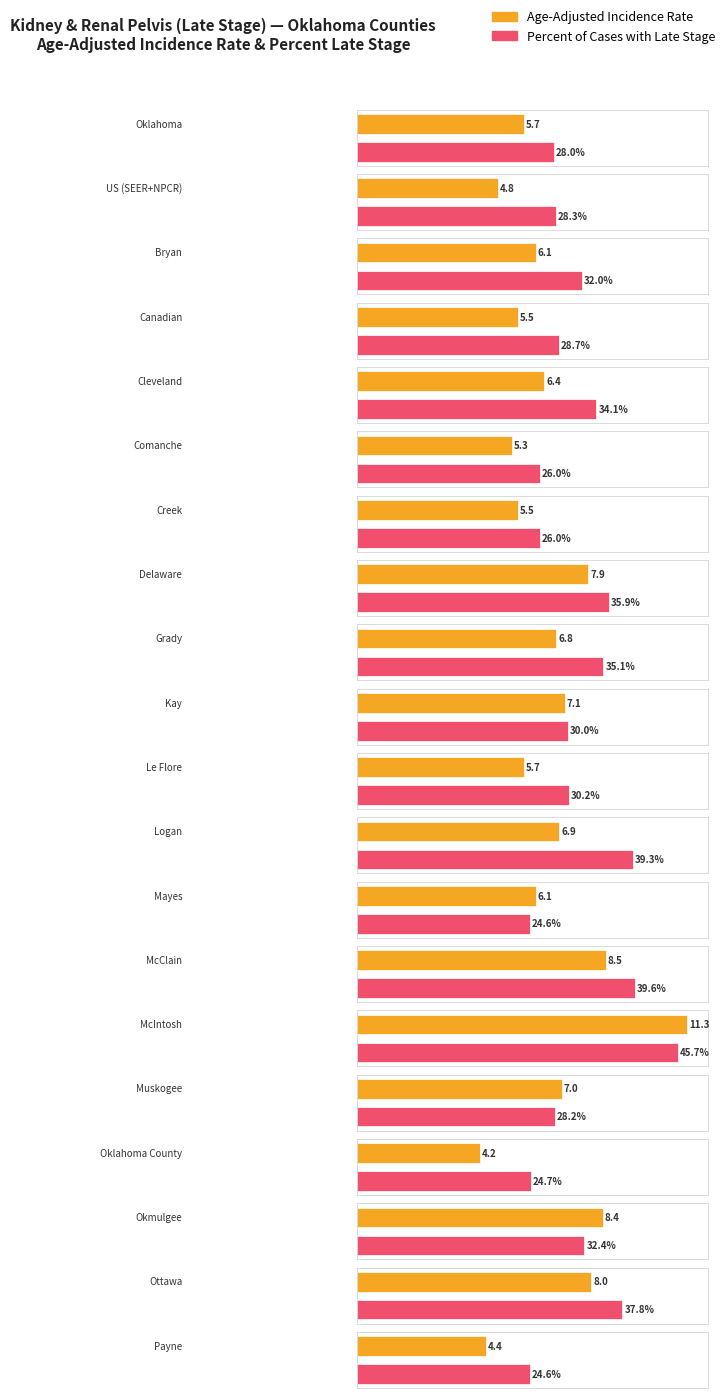

What is the difference between the highest and lowest values at Le Flore?

24.5